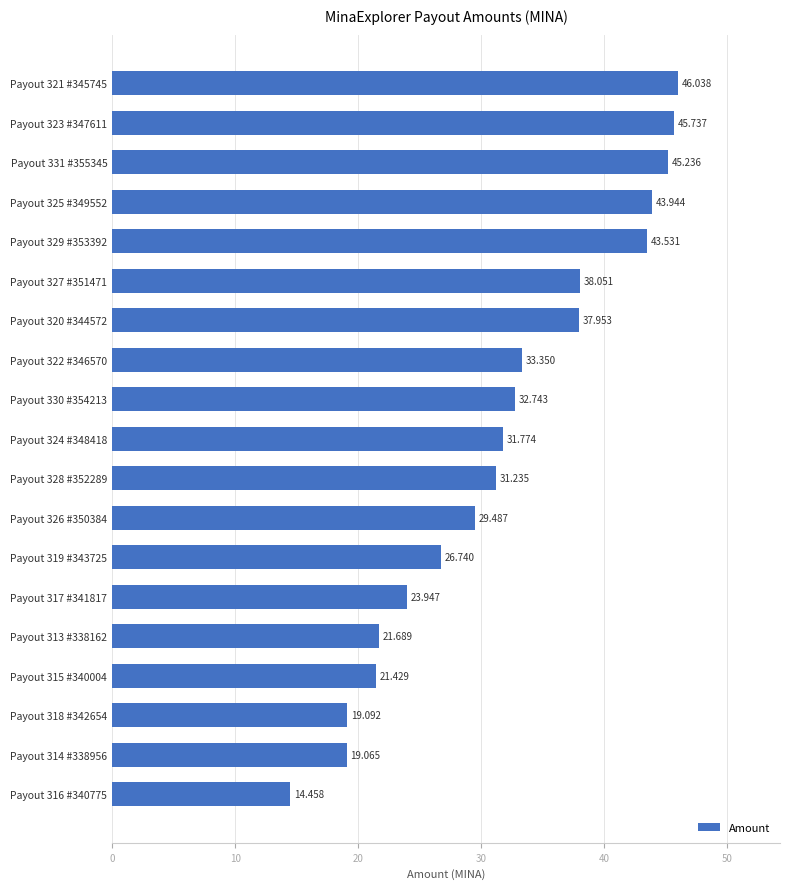

How many categories are shown in the chart?

19